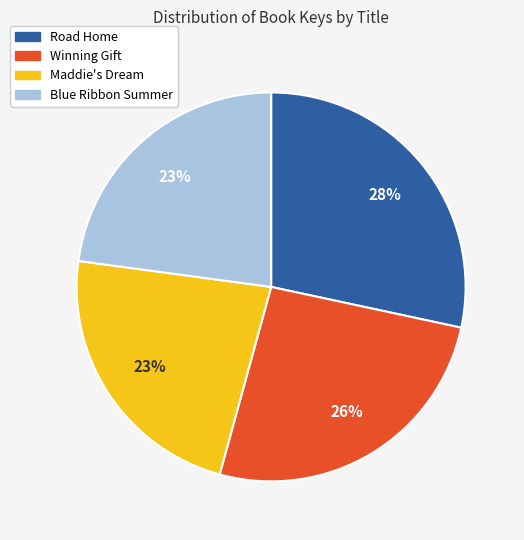

Do Maddie's Dream and Winning Gift together represent more than half of the pie?

No